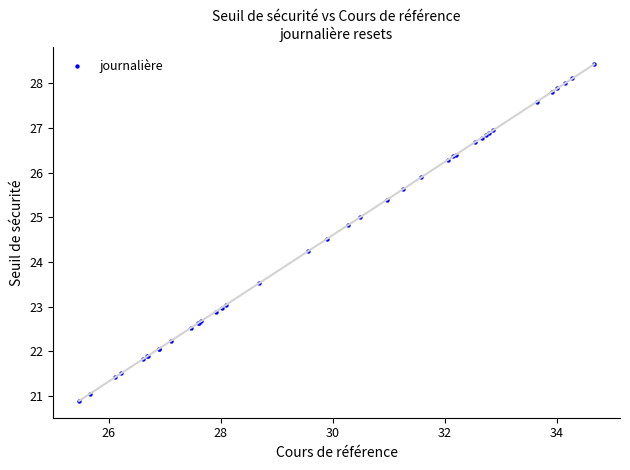

What Y value in the scatter plot is closest to 24?

24.2